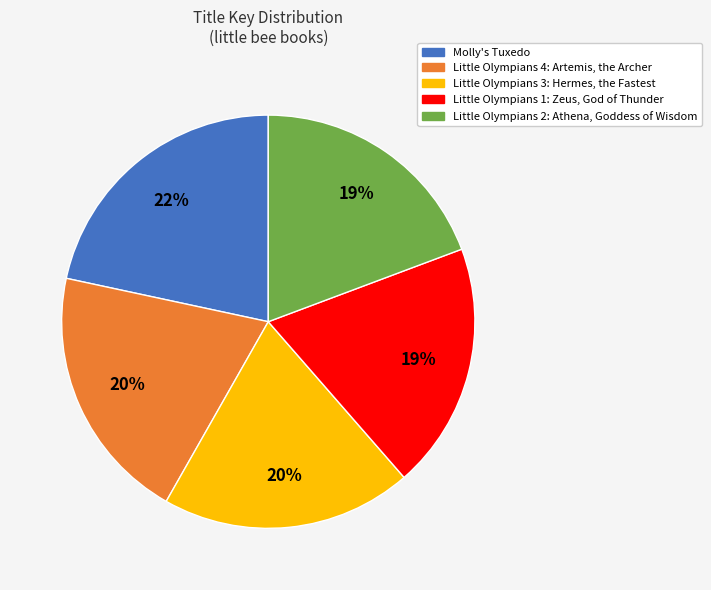

To the nearest percent, what is the average slice percentage?

20%